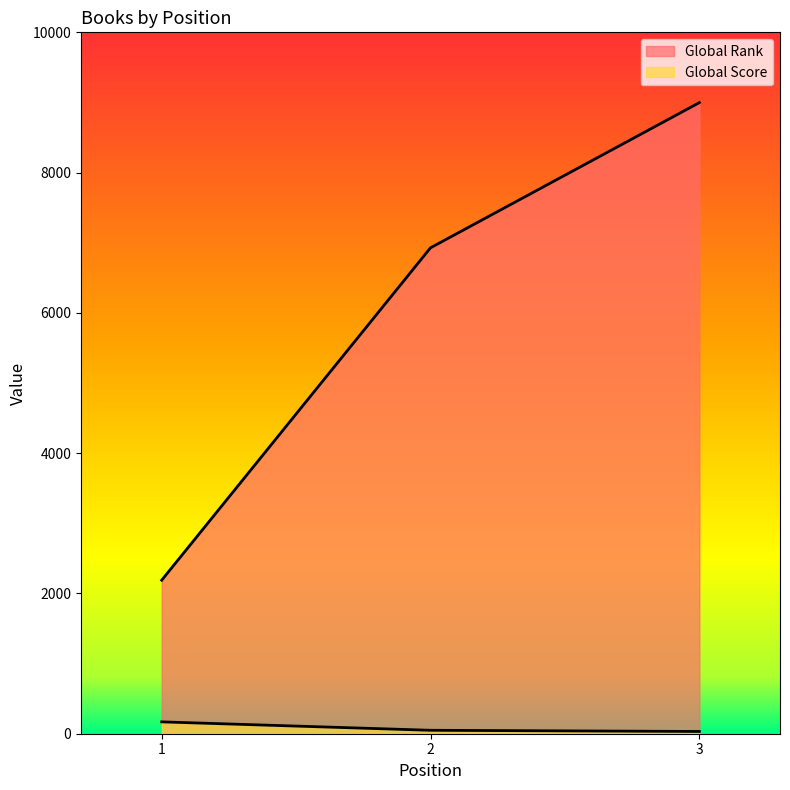

Does the chart have visible grid lines?

No